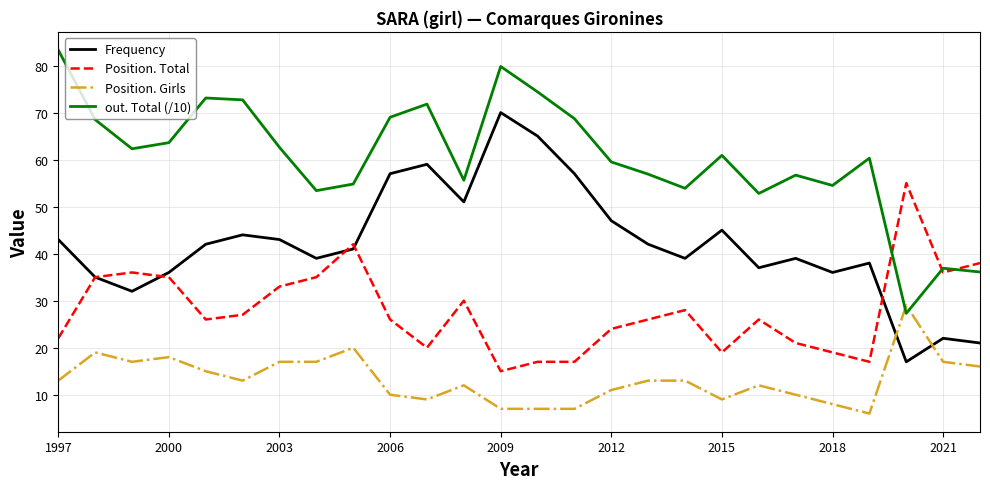

True or false: Position. Girls and Frequency intersect in this chart.

True